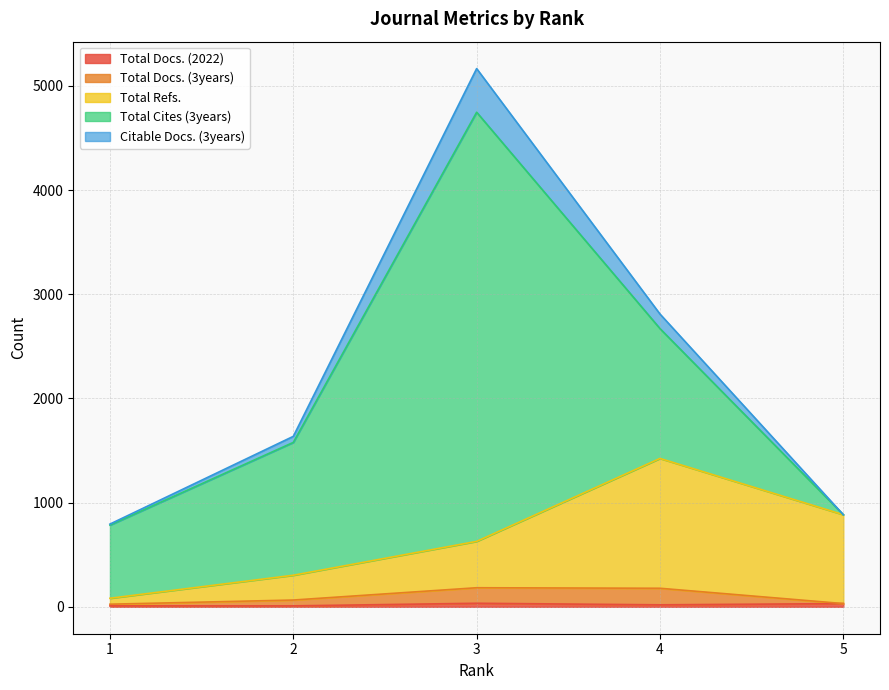

Does the chart display data point markers on the line(s)?

No